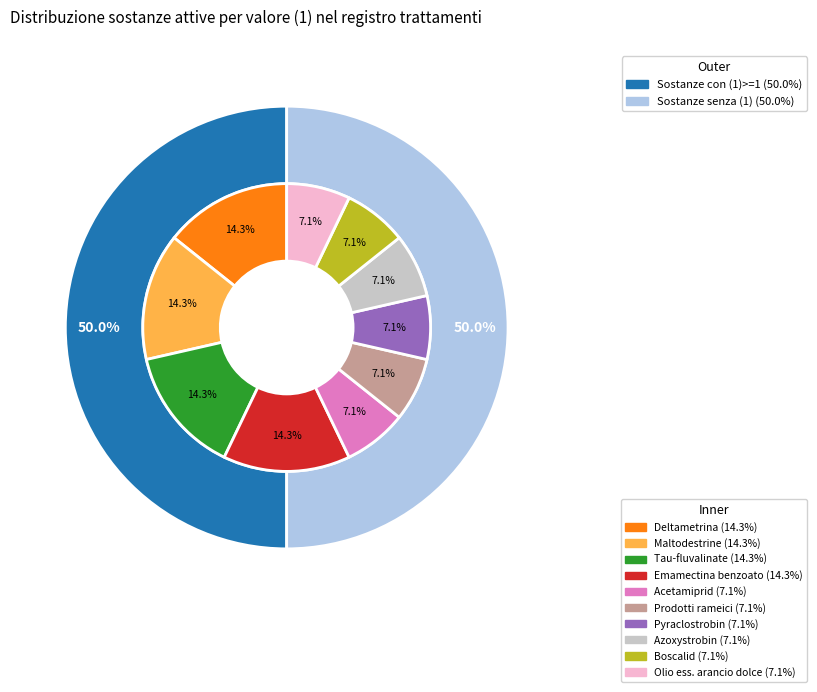

Does Maltodestrine represent more than half of the total?

No